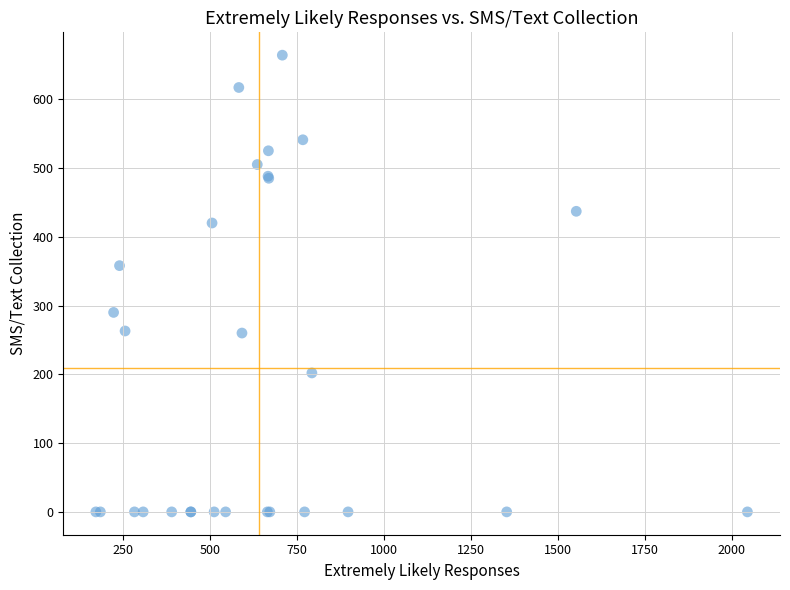

What Y value in the scatter plot is closest to 332?

358